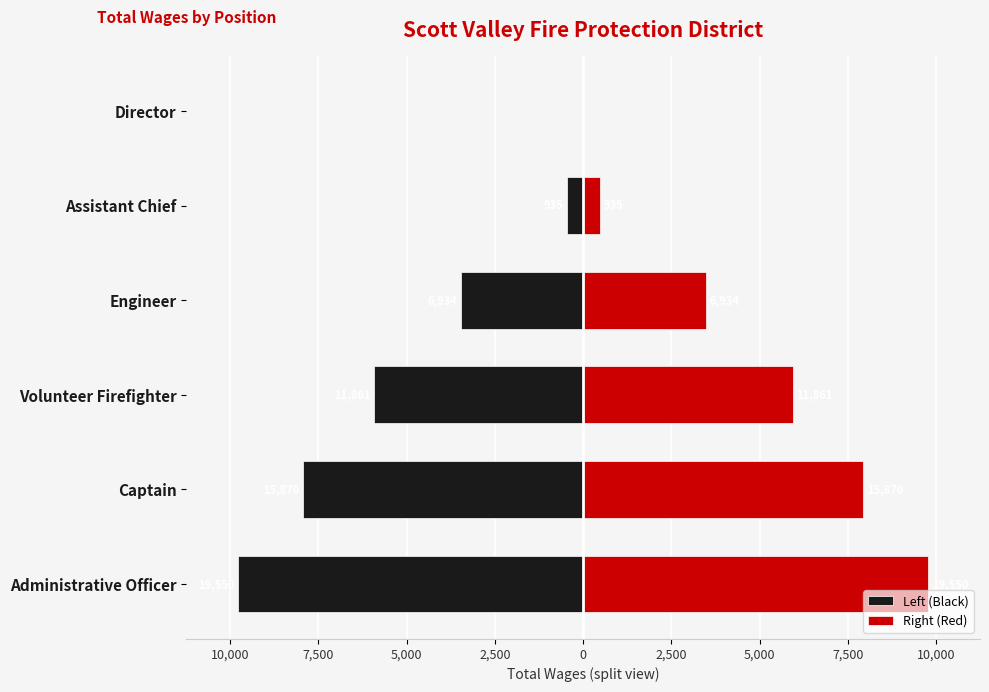

The Left (Black) series shows -3151.4 at Volunteer Firefighter. True or false?

False